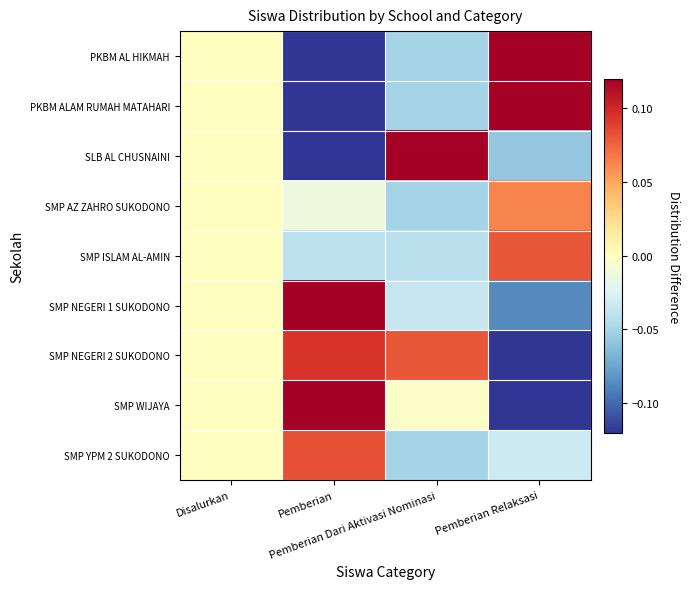

Which category has the highest value across all series?

Pemberian Dari Aktivasi Nominasi